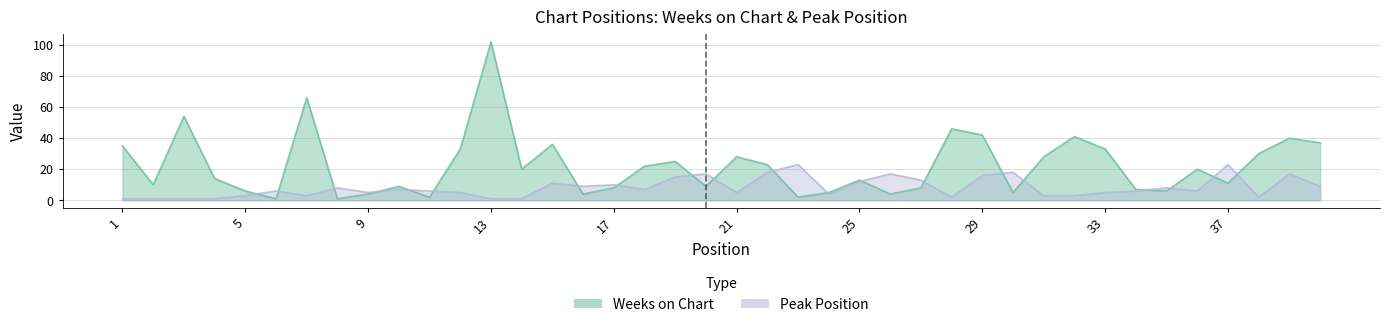

Reading right to left, what are all the values shown in this chart?

Weeks on Chart: 40=37	39=40	38=30	37=11	36=20	35=6	34=7	33=33	32=41	31=28	30=5	29=42	28=46	27=8	26=4	25=13	24=5	23=2	22=23	21=28	20=9	19=25	18=22	17=8	16=4	15=36	14=20	13=102	12=33	11=2	10=9	9=4	8=1	7=66	6=1	5=6	4=14	3=54	2=10	1=35
Peak Position: 40=9	39=17	38=2	37=23	36=6	35=8	34=6	33=5	32=3	31=3	30=18	29=16	28=2	27=13	26=17	25=12	24=4	23=23	22=18	21=5	20=17	19=15	18=7	17=10	16=9	15=11	14=1	13=1	12=5	11=6	10=7	9=5	8=8	7=3	6=6	5=3	4=1	3=1	2=1	1=1